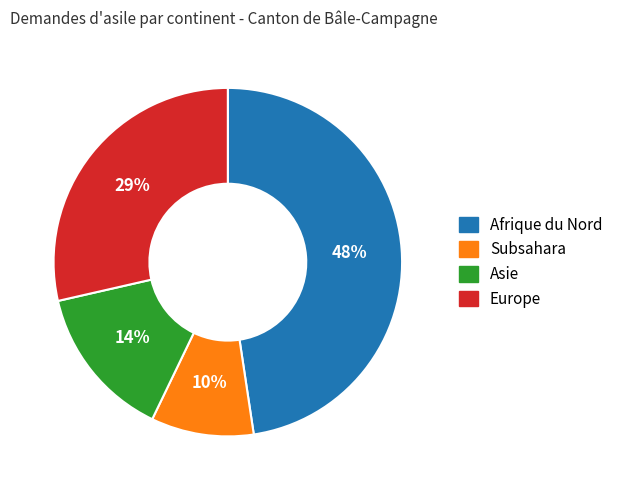

How many segments does this pie chart have?

4